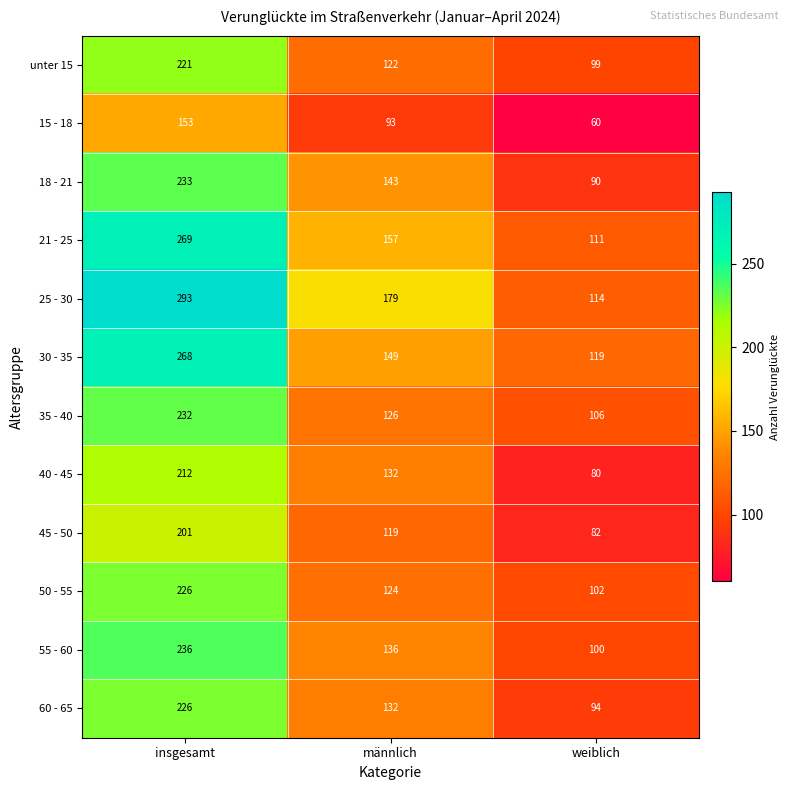

What is the greatest value displayed?

293